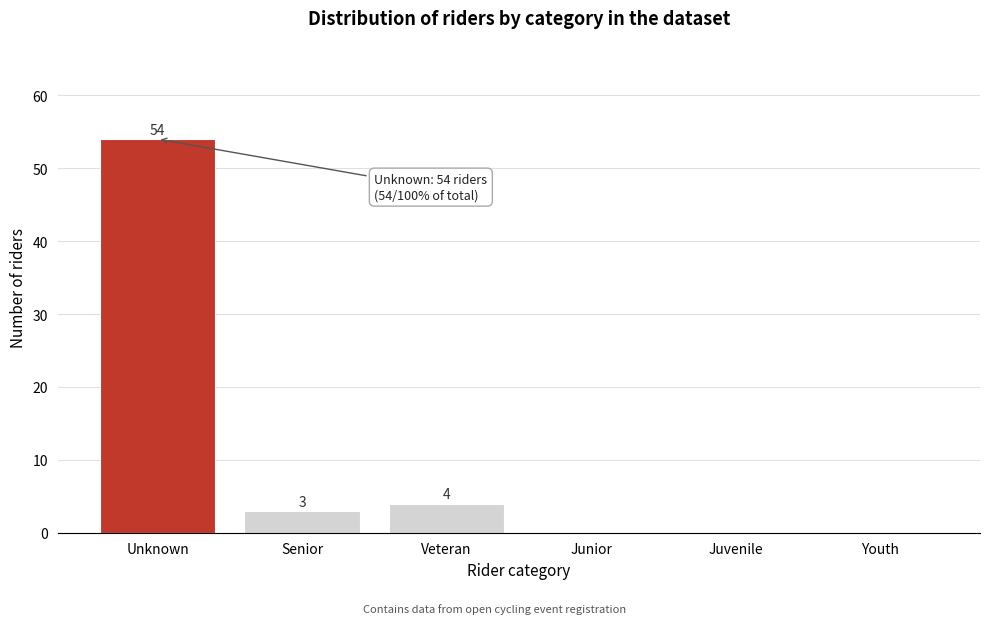

Reading left to right, list all the values displayed in this chart.

Unknown=54	Senior=3	Veteran=4	Junior=0	Juvenile=0	Youth=0